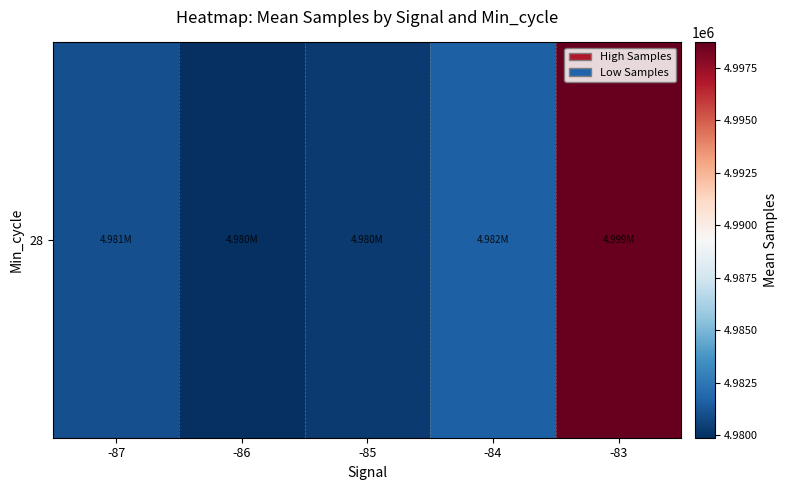

The value at -86 is 2497736.4. True or false?

False